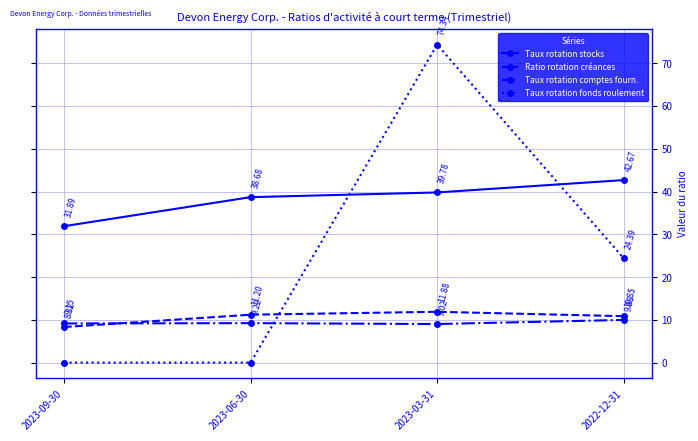

True or false: Taux rotation fonds roulement has more than 2 interior local peaks.

False